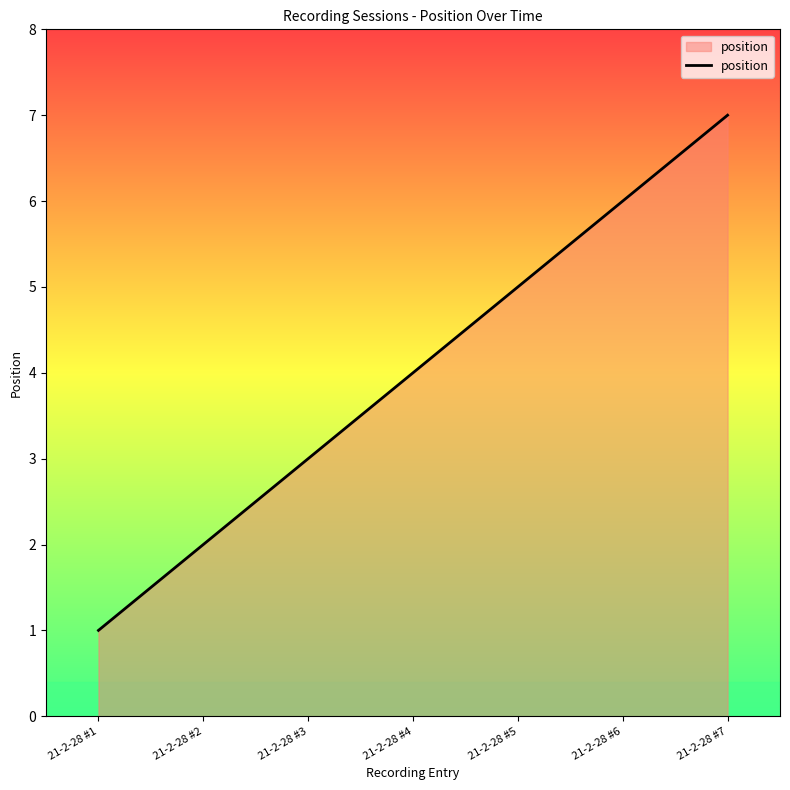

What is the change in value from 21-2-28 #4 to 21-2-28 #6?

+2